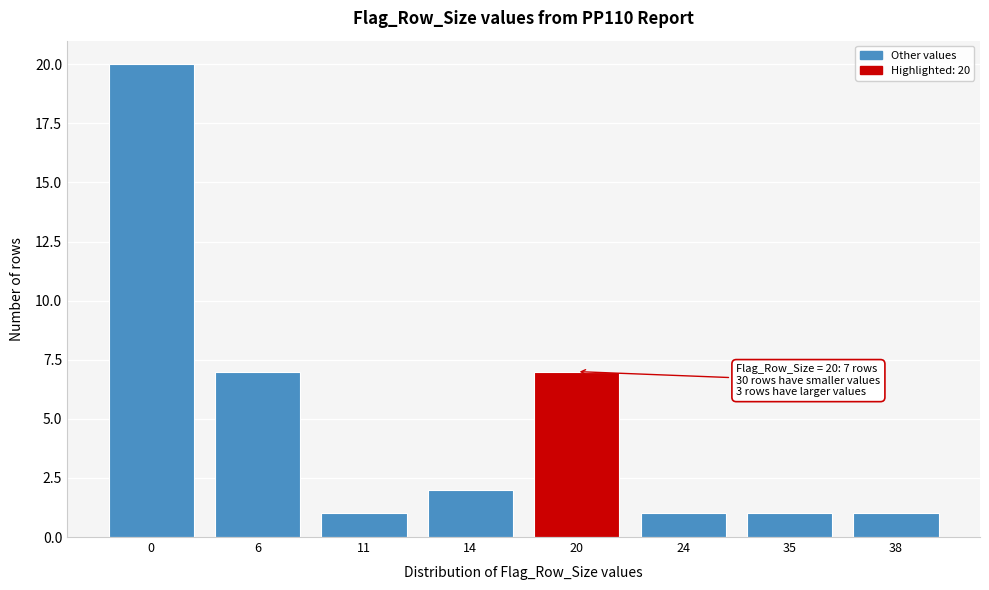

Reading left to right, transcribe all the data shown in this chart.

20	7	1	2	7	1	1	1